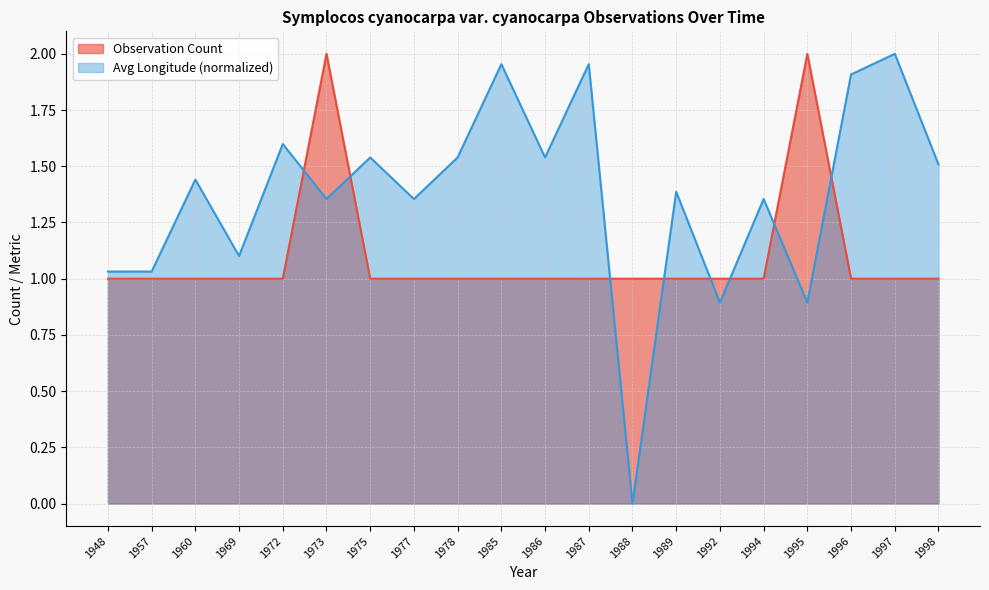

What is the value of the 12th point from the left?

1